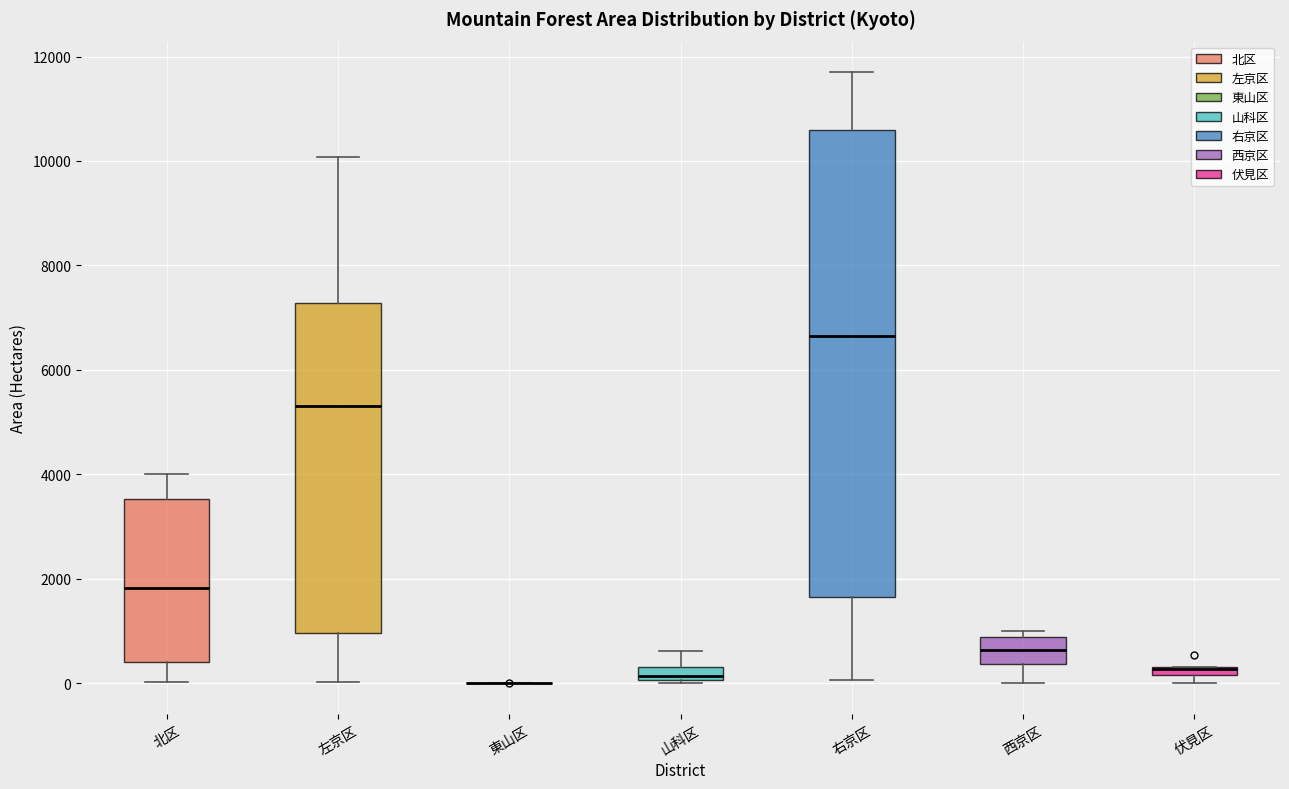

Where does the lower whisker of the box for 北区 end on the y-axis? The values are not printed on the chart, so give them approximately, as read against the axis.

0